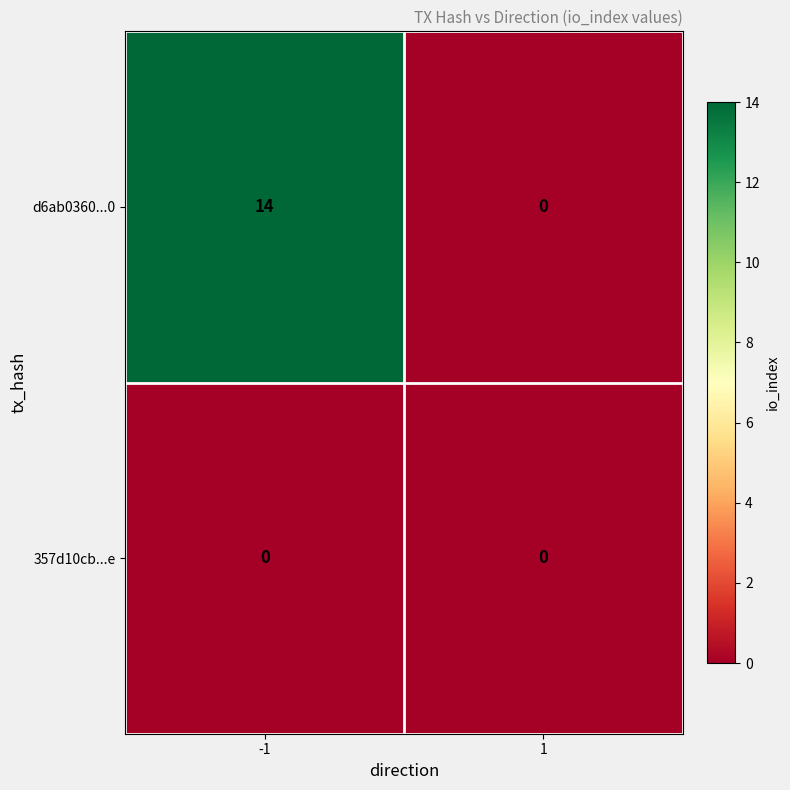

True or false: d6ab0360...0 has a value of 24 at -1.

False